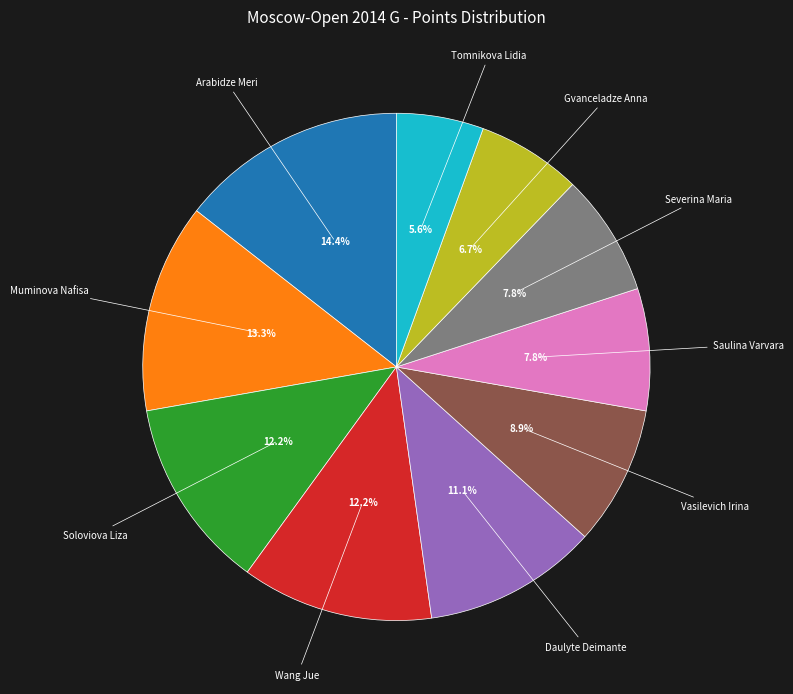

To the nearest percent, what is the difference between the Vasilevich Irina and Severina Maria slice percentages?

1%